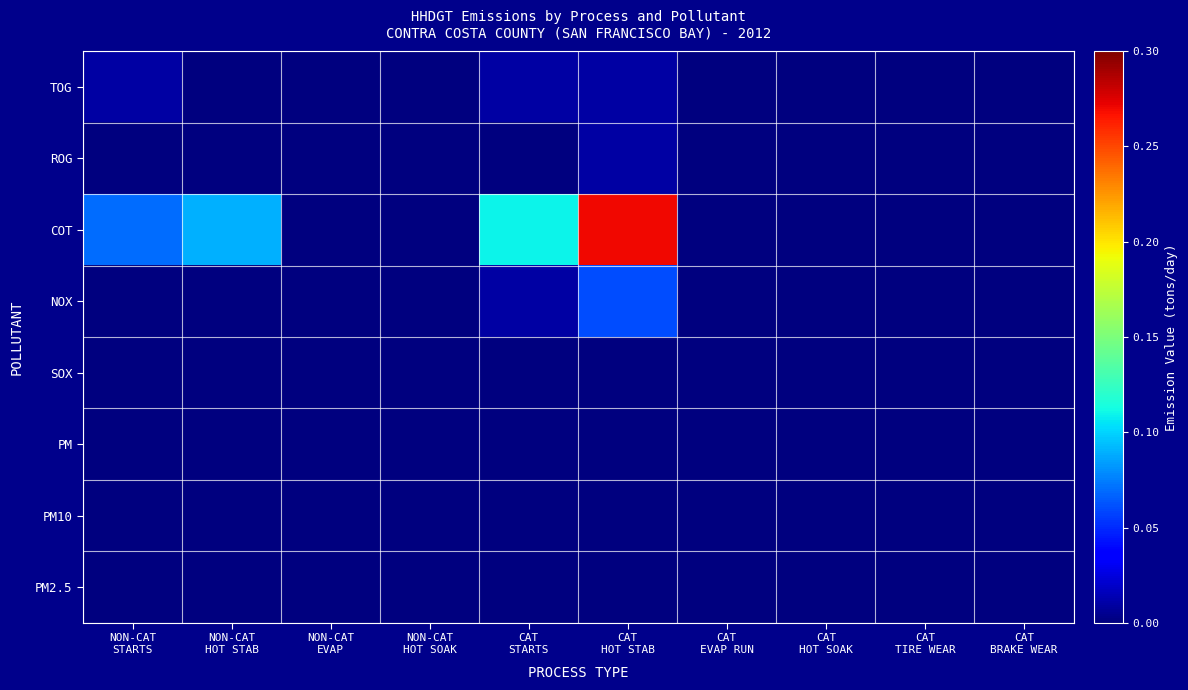

What is the greatest value displayed?

0.3